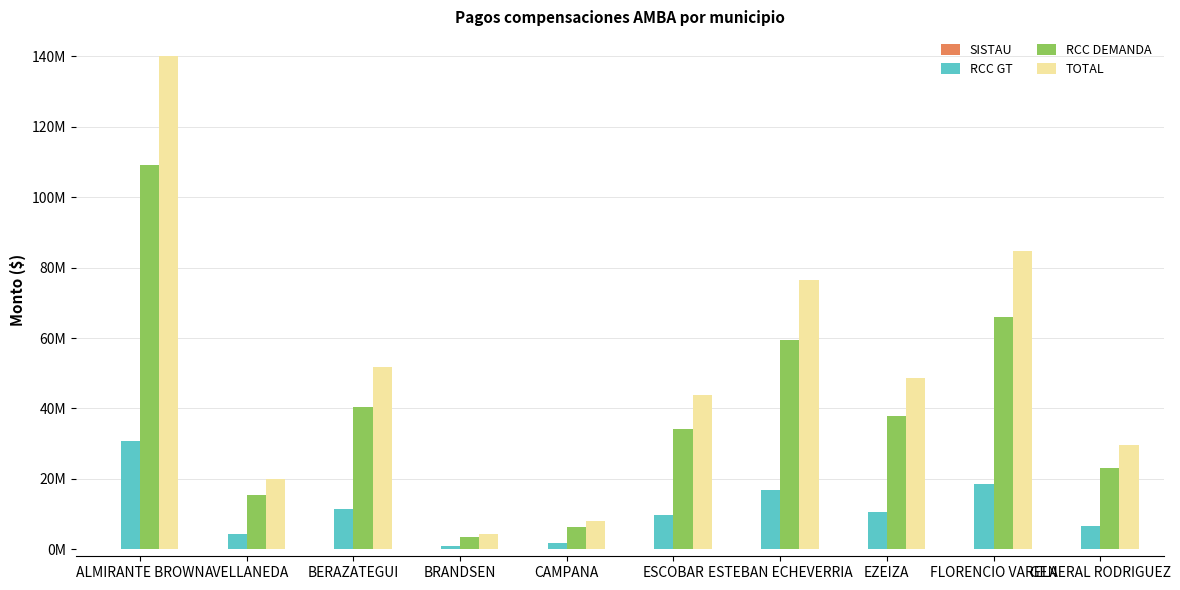

Does the chart contain stacked bars?

No